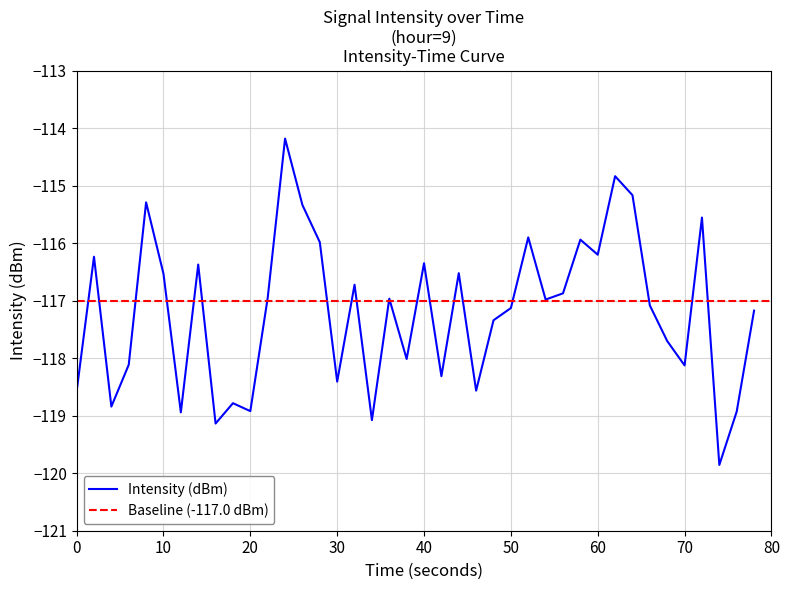

What is the minimum value for Intensity (dBm)?

-119.9